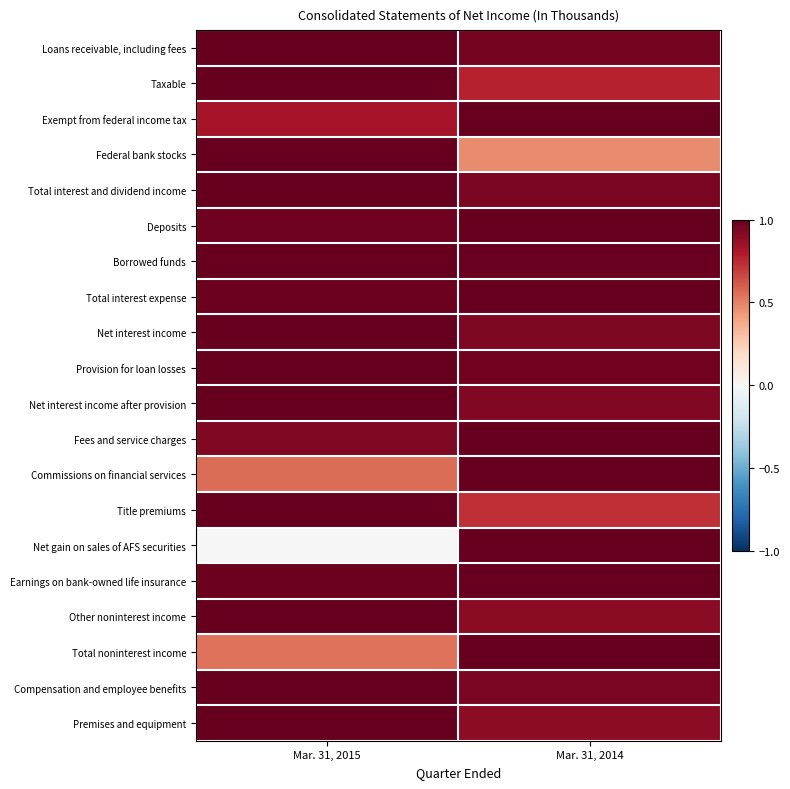

Which series has the largest range (max minus min)?

Net gain on sales of AFS securities